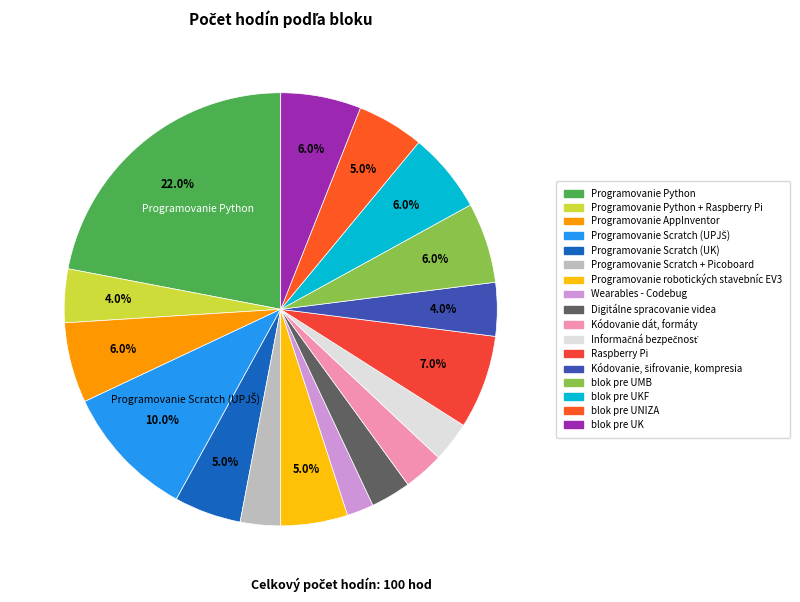

Count the number of slices in the pie.

17